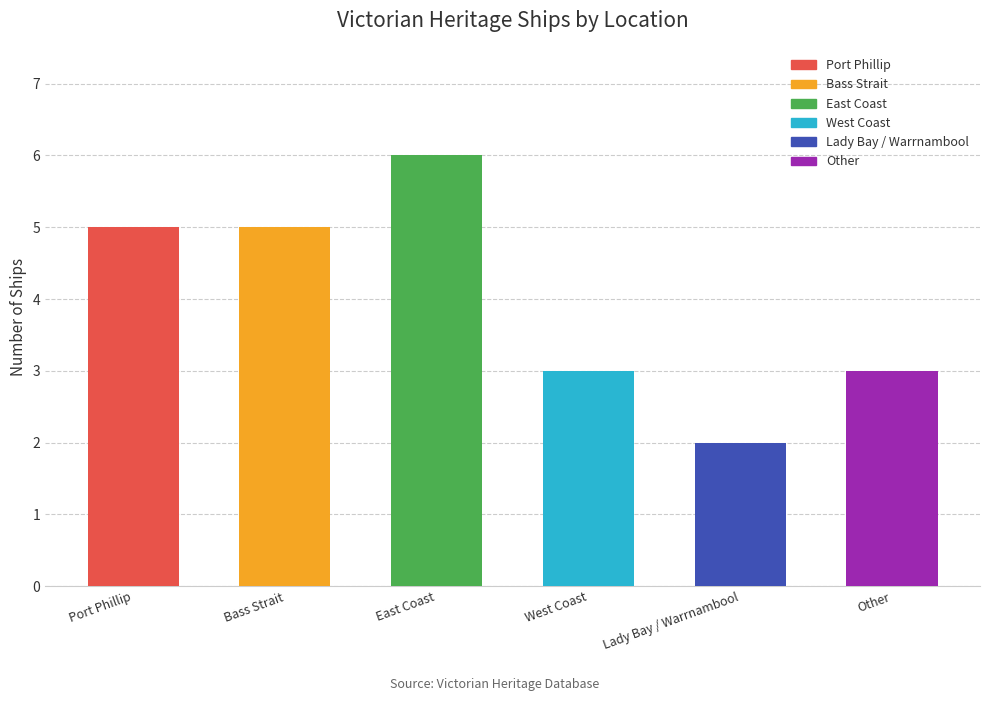

What is the ratio of the value at East Coast to the value at West Coast?

2.0